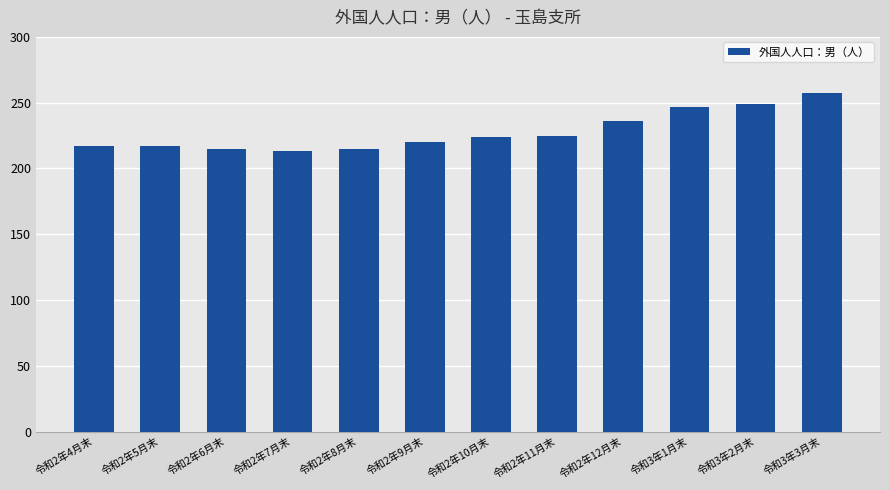

The chart shows a value of 215 at 令和2年8月末. True or false?

True